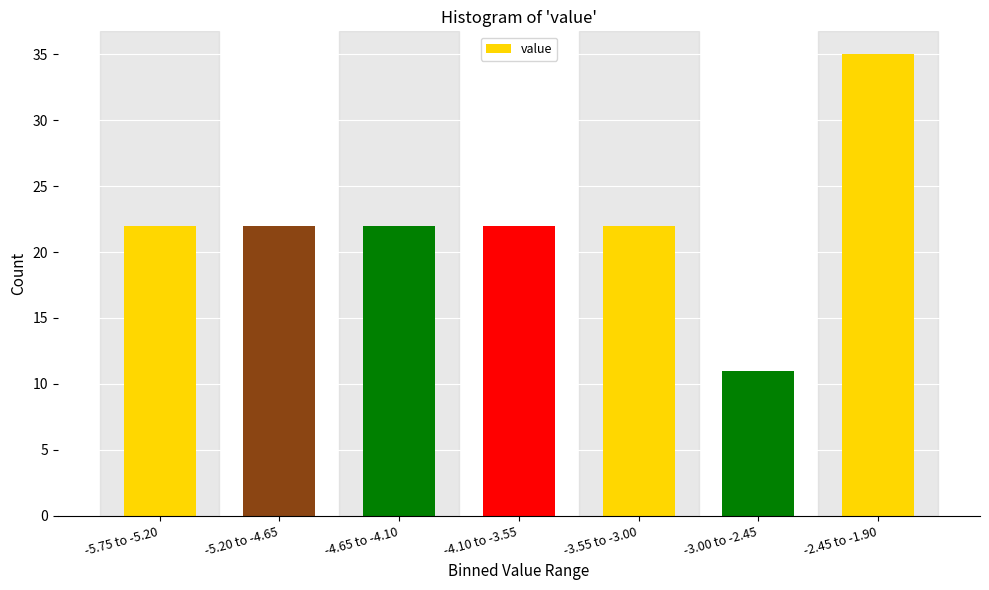

Reading left to right, list all the values displayed in this chart.

22	22	22	22	22	11	35